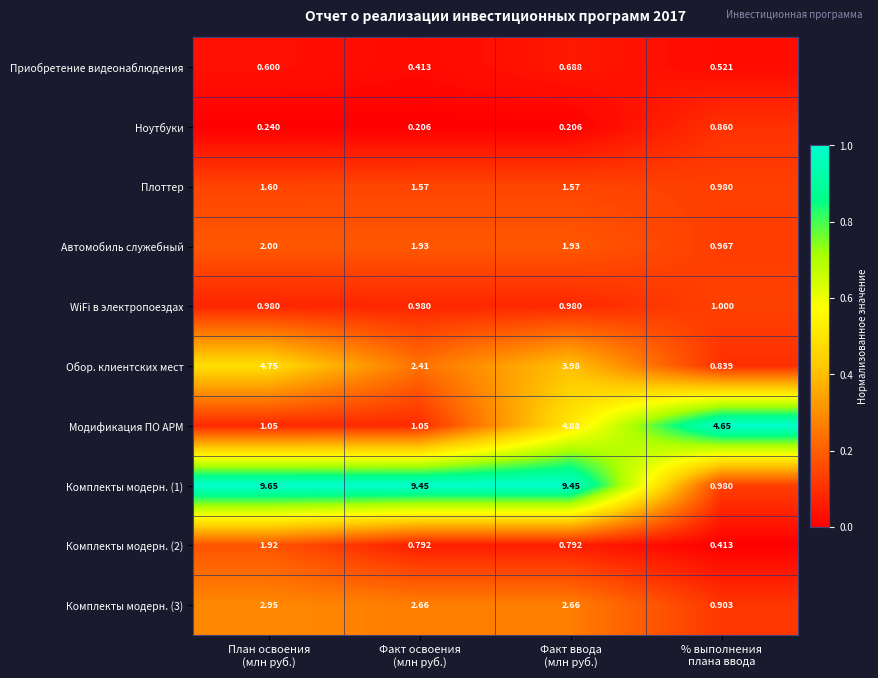

What is the difference between the highest and lowest values at % выполнения
плана ввода?

4.2